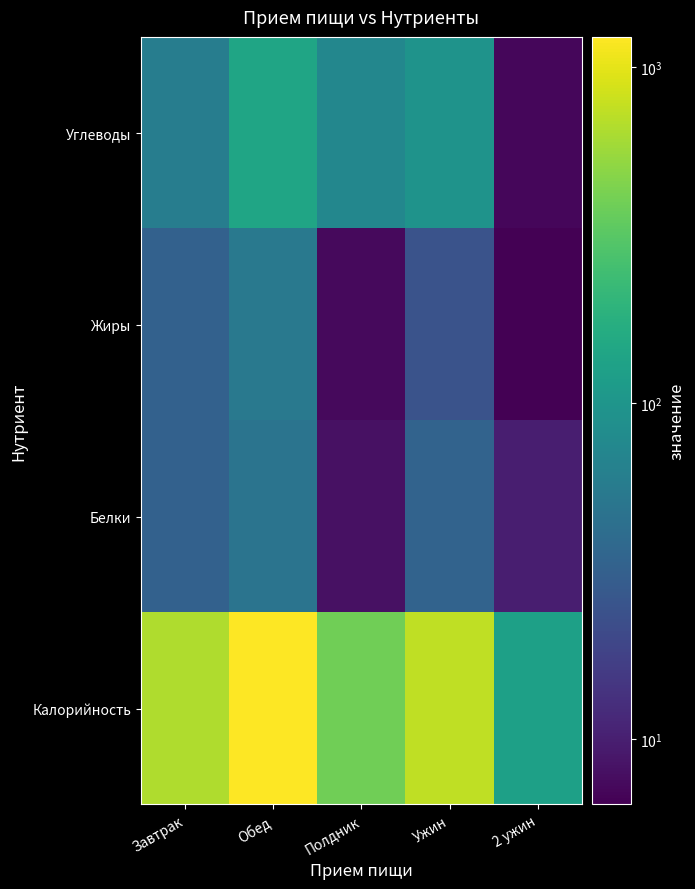

Reading left to right, transcribe all the data shown in this chart.

Калорийность: Завтрак=665.4	Обед=1233.3	Полдник=394.6	Ужин=738.0	2 ужин=126.4
Белки: Завтрак=32.8	Обед=48.4	Полдник=8.1	Ужин=34.5	2 ужин=10.0
Жиры: Завтрак=32.9	Обед=53.4	Полдник=7.3	Ужин=24.5	2 ужин=6.4
Углеводы: Завтрак=59.4	Обед=140.4	Полдник=73.6	Ужин=94.7	2 ужин=7.0